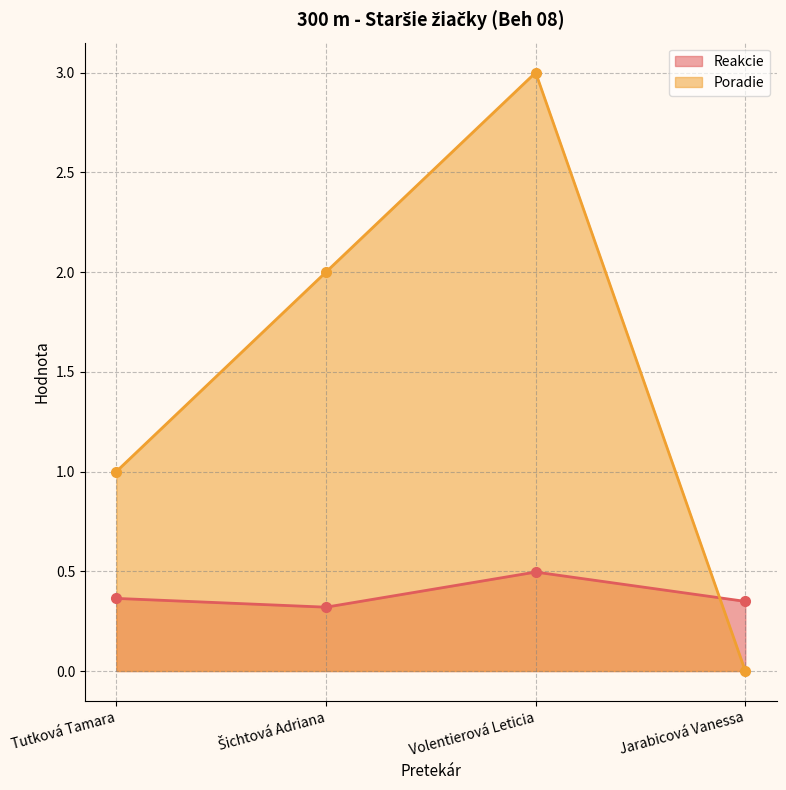

Reading left to right, what are all the values shown in this chart?

Reakcie: Tutková Tamara=0.4	Šichtová Adriana=0.3	Volentierová Leticia=0.5	Jarabicová Vanessa=0.3
Poradie: Tutková Tamara=1.0	Šichtová Adriana=2.0	Volentierová Leticia=3.0	Jarabicová Vanessa=0.0